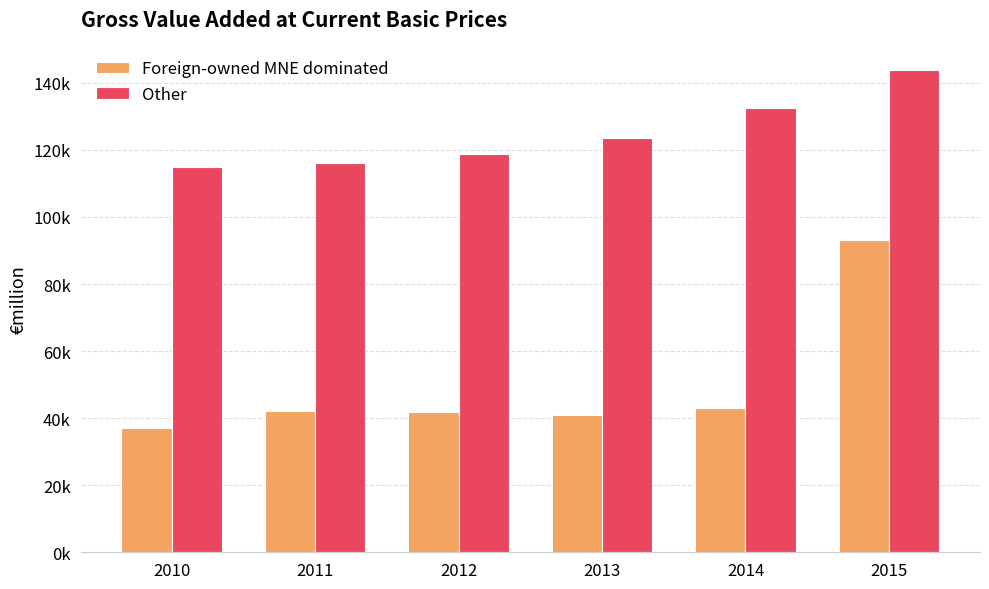

What is the difference between the highest and lowest values at 2012?

77025.1